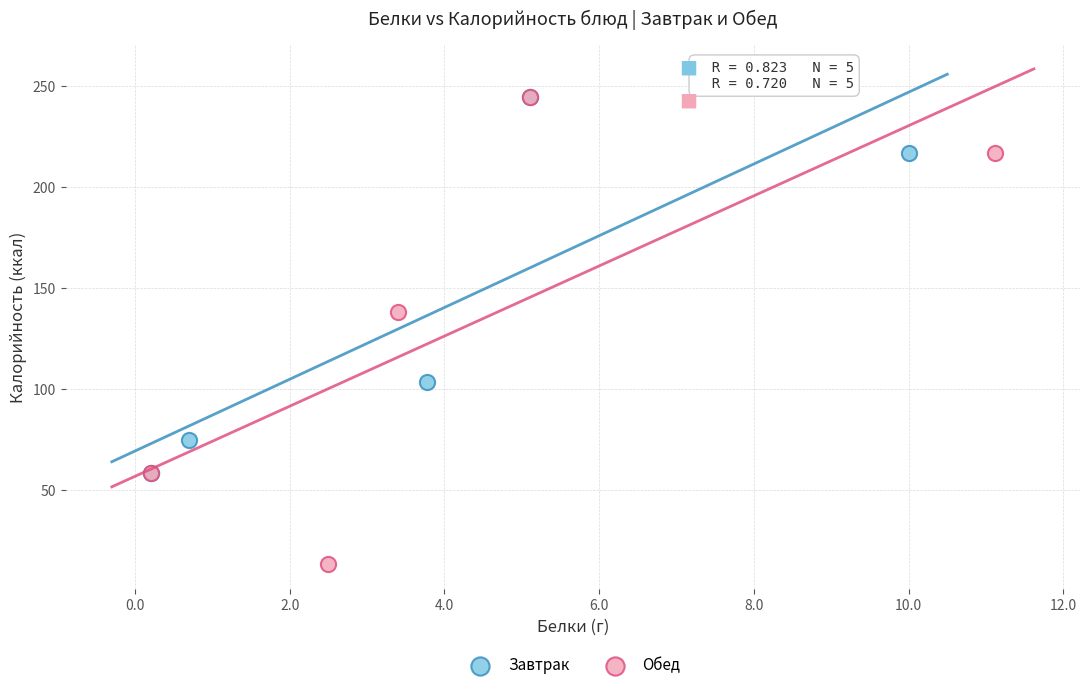

Which series contains the lowest Y value?

Обед